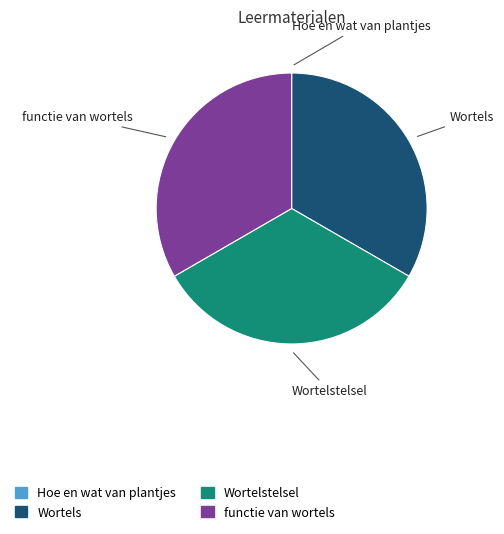

Approximately how many times larger is the value at Wortels compared to Wortelstelsel?

1.0